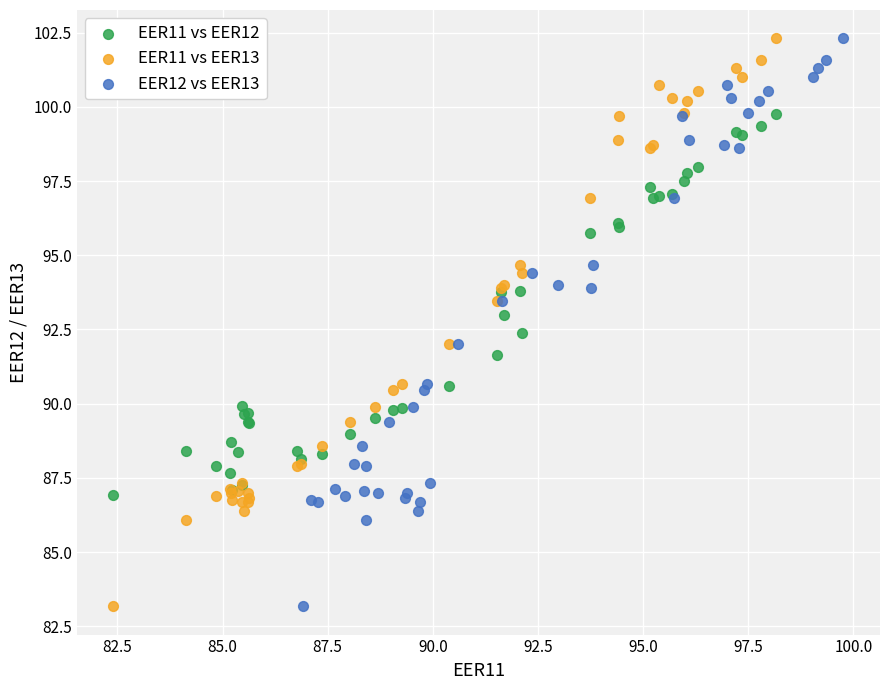

What are all the series names shown in the legend?

EER11 vs EER12, EER11 vs EER13, EER12 vs EER13